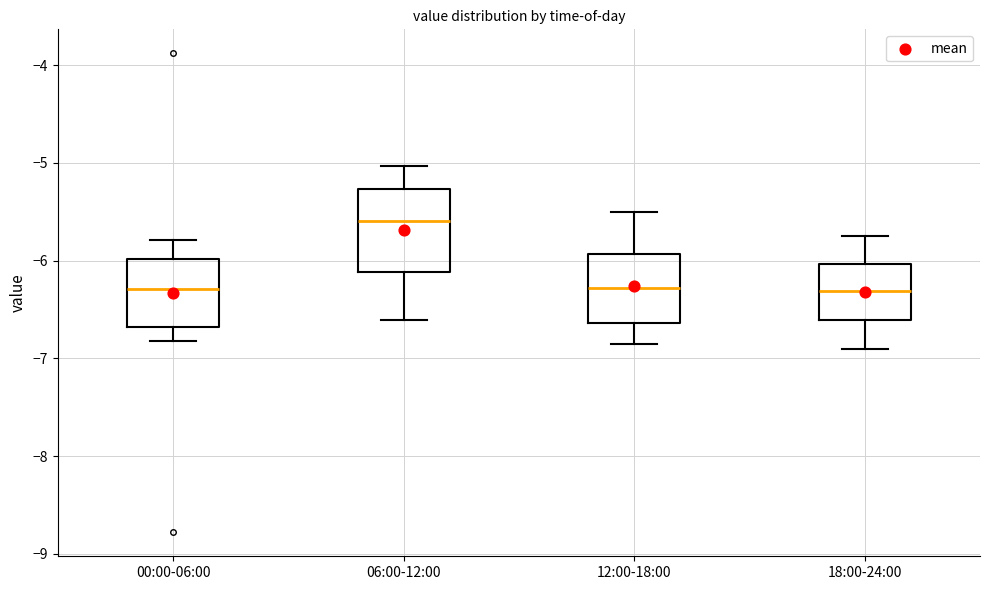

Reading left to right, read every box against the y-axis: the position of its median line, the range the box covers, and the ends of its whiskers. The values are not printed on the chart, so give them approximately, as read against the axis.

00:00-06:00: median -6.3, box -6.7 to -6.0, whiskers -6.8 to -5.8
06:00-12:00: median -5.6, box -6.1 to -5.3, whiskers -6.6 to -5.0
12:00-18:00: median -6.3, box -6.6 to -5.9, whiskers -6.8 to -5.5
18:00-24:00: median -6.3, box -6.6 to -6.0, whiskers -6.9 to -5.7